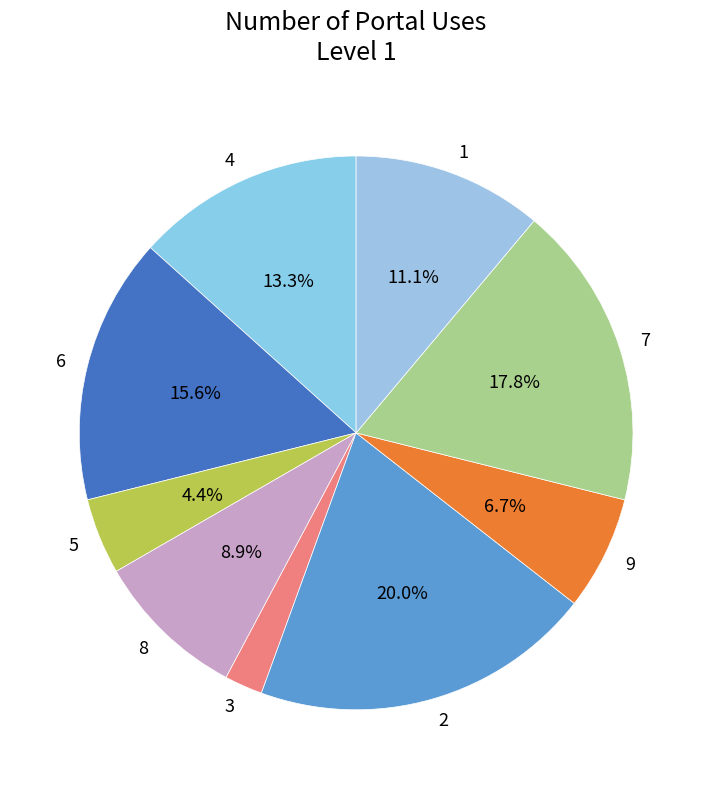

Which slice is the largest?

2